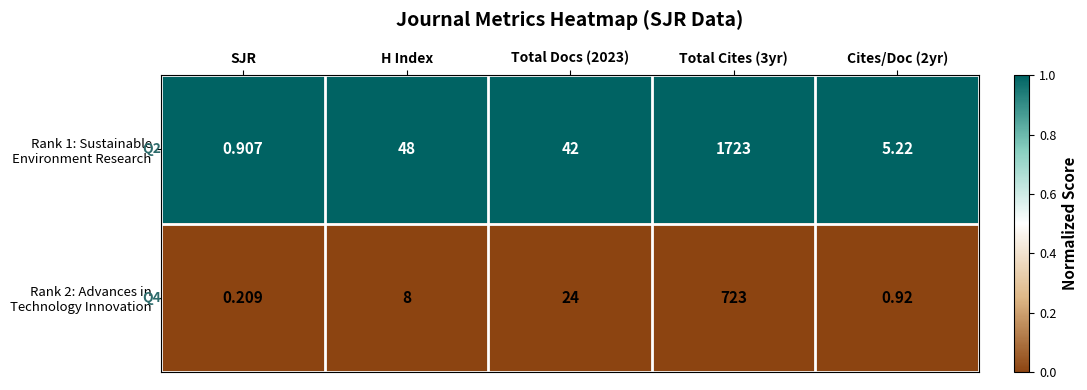

Which category has the lowest value across all series?

SJR